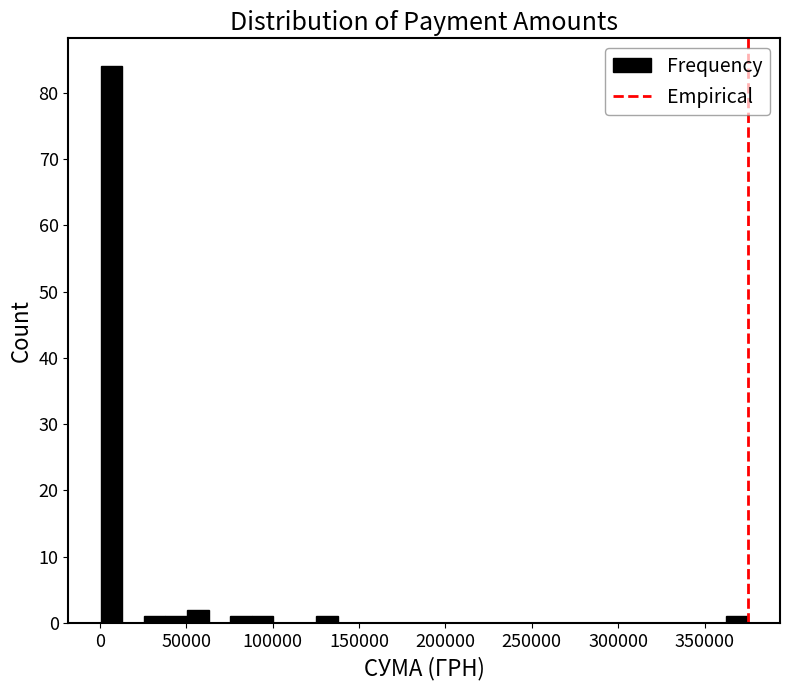

Read against the x-axis, roughly where is the centre of the tallest bar?

5000